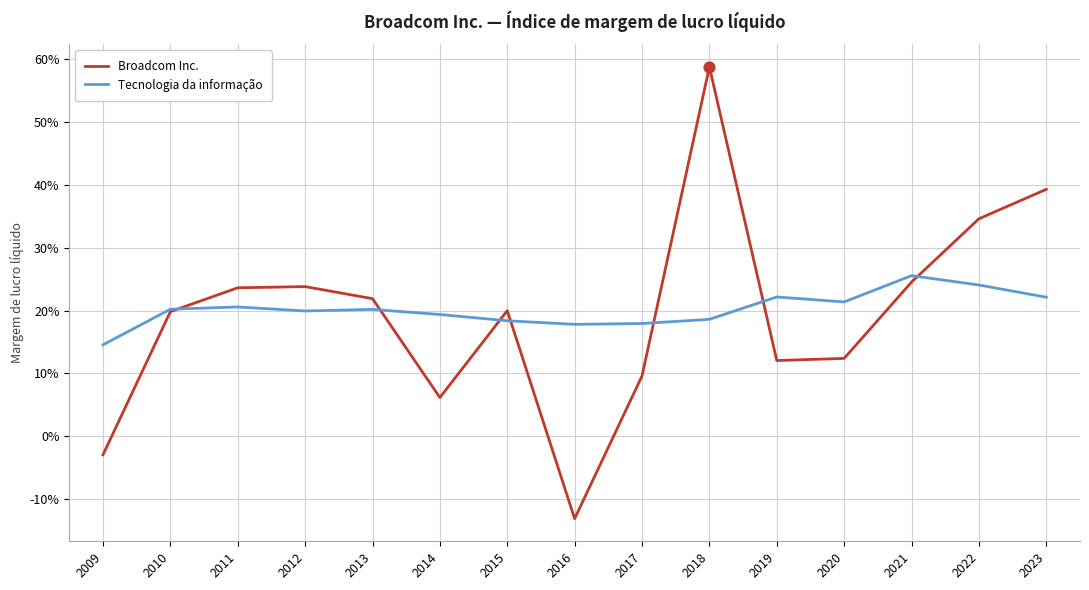

Which series has the largest total across all categories?

Tecnologia da informação